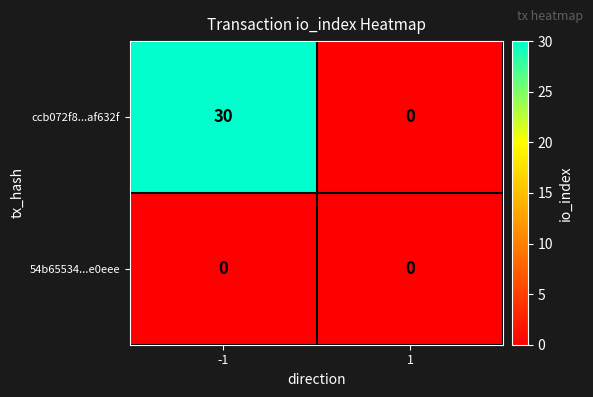

Read the ccb072f8...af632f value at -1, to the nearest 5.

30